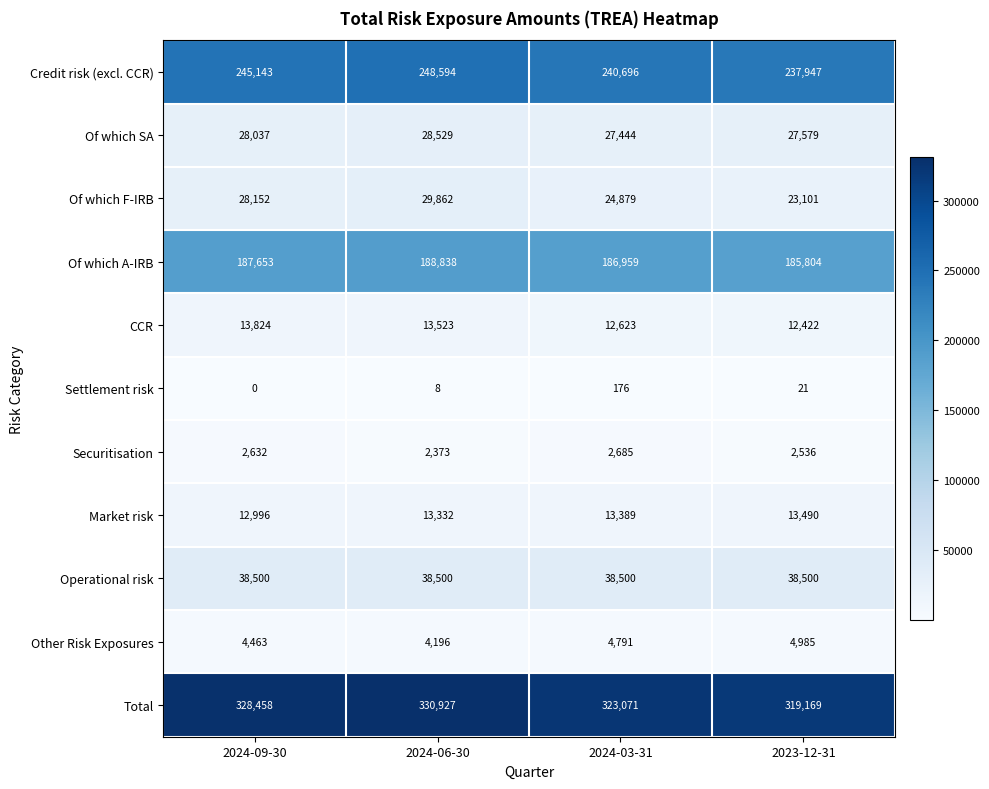

At which category is the sum across all series the highest?

2024-06-30